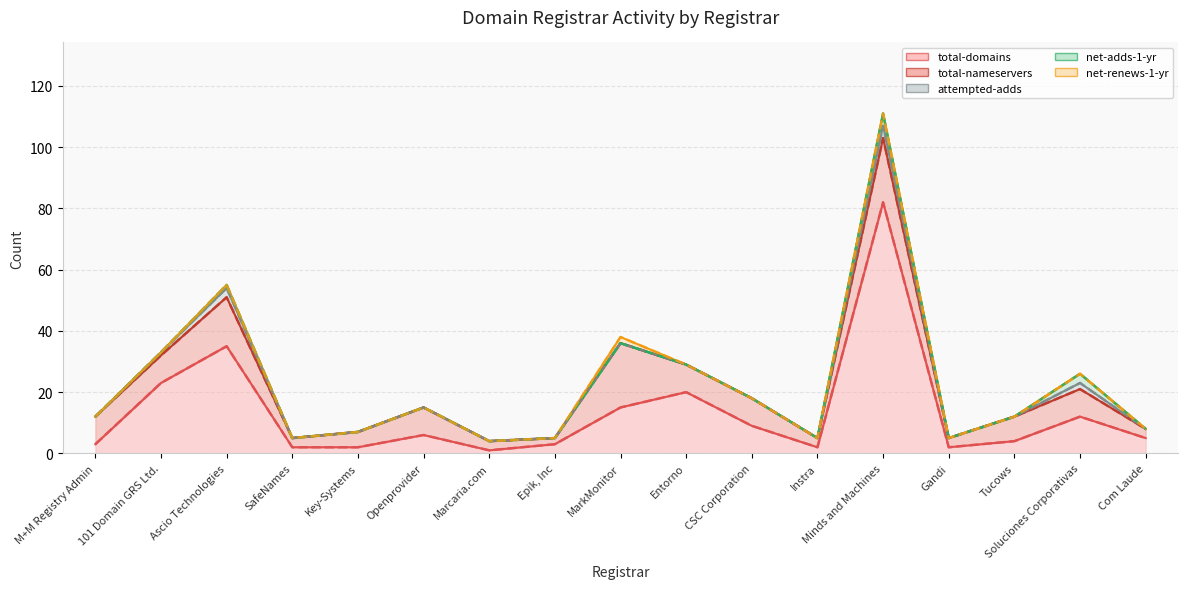

What position from the right is Minds and Machines?

5